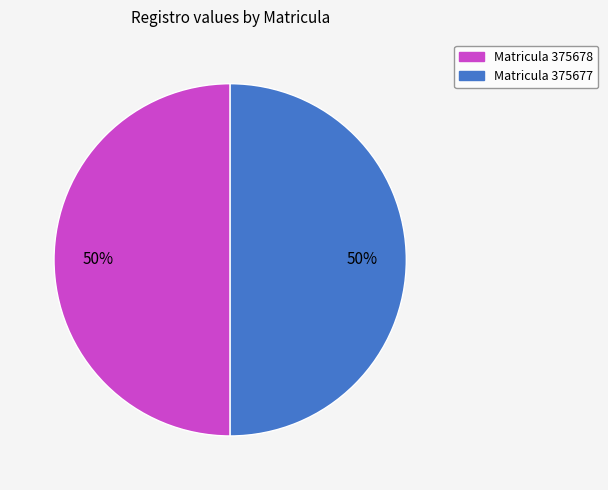

How many slices are in this pie chart?

2